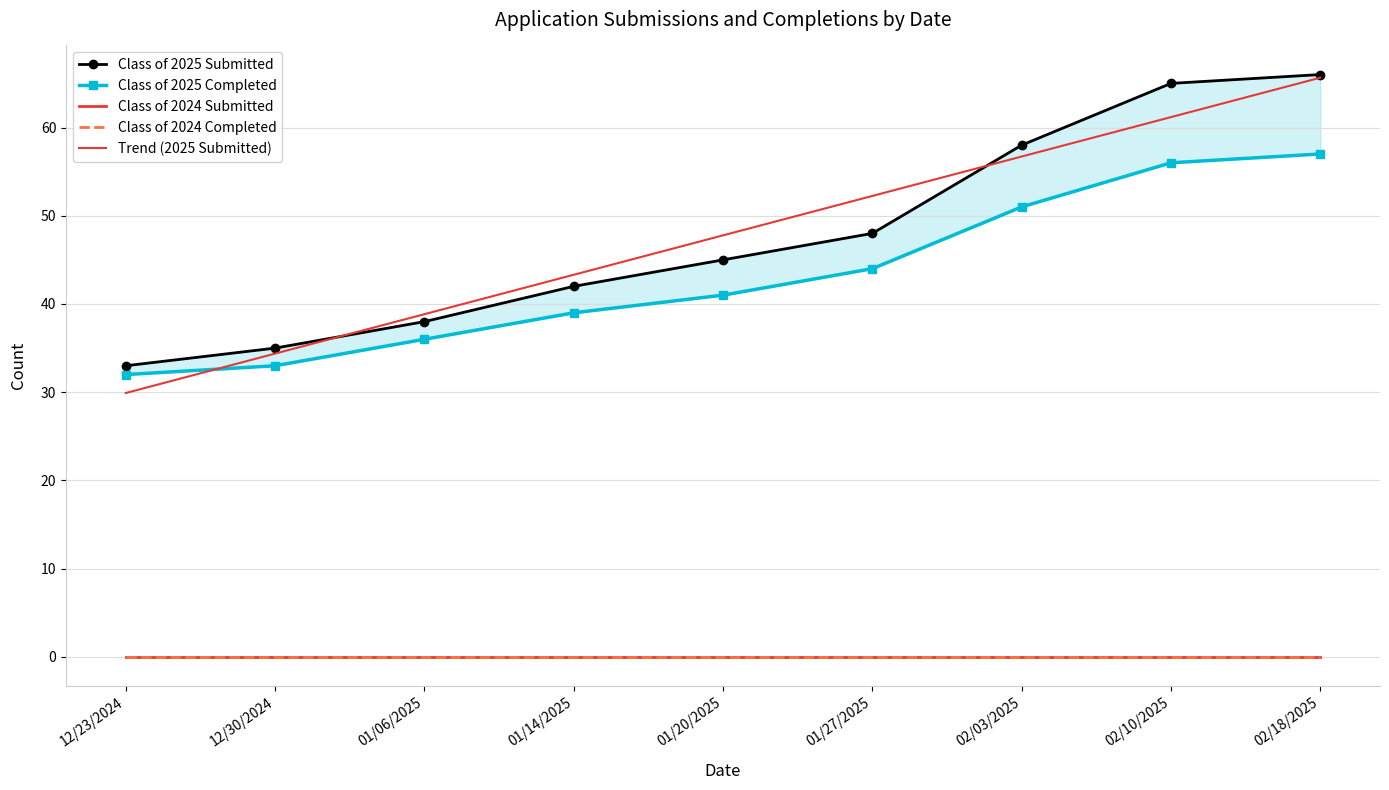

Which category has the highest value in the Class of 2024 Submitted series?

12/23/2024